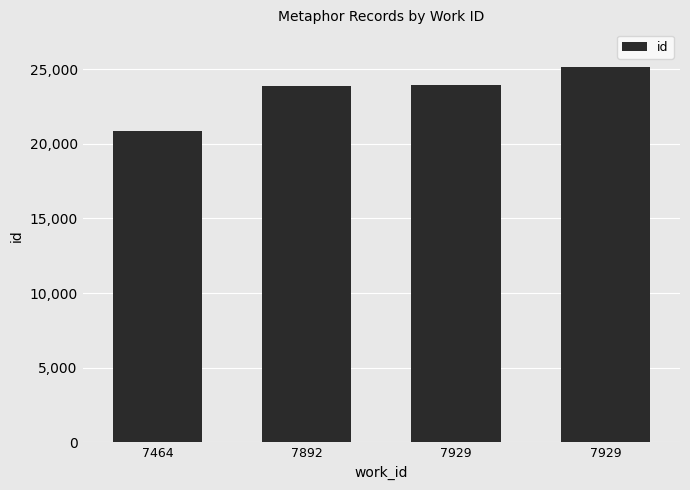

What is the smallest value displayed?

20884